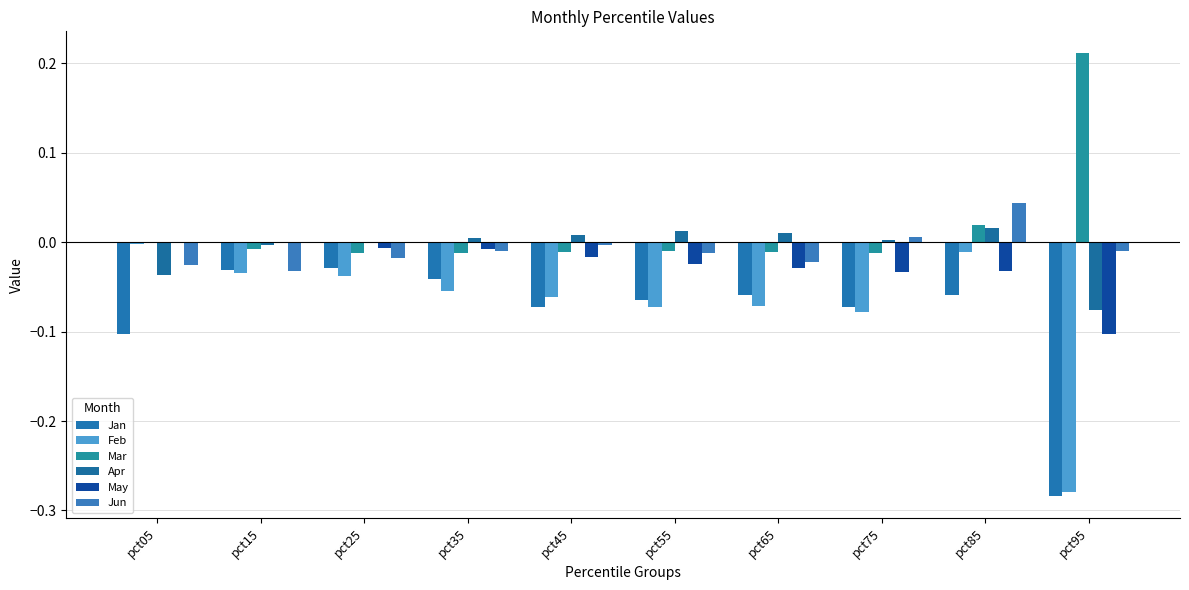

Reading left to right, what are all the values shown in this chart?

Jan: pct05=-0.1	pct15=-0.0	pct25=-0.0	pct35=-0.0	pct45=-0.1	pct55=-0.1	pct65=-0.1	pct75=-0.1	pct85=-0.1	pct95=-0.3
Feb: pct05=-0.0	pct15=-0.0	pct25=-0.0	pct35=-0.1	pct45=-0.1	pct55=-0.1	pct65=-0.1	pct75=-0.1	pct85=-0.0	pct95=-0.3
Mar: pct05=0.0	pct15=-0.0	pct25=-0.0	pct35=-0.0	pct45=-0.0	pct55=-0.0	pct65=-0.0	pct75=-0.0	pct85=0.0	pct95=0.2
Apr: pct05=-0.0	pct15=-0.0	pct25=0.0	pct35=0.0	pct45=0.0	pct55=0.0	pct65=0.0	pct75=0.0	pct85=0.0	pct95=-0.1
May: pct05=0.0	pct15=-0.0	pct25=-0.0	pct35=-0.0	pct45=-0.0	pct55=-0.0	pct65=-0.0	pct75=-0.0	pct85=-0.0	pct95=-0.1
Jun: pct05=-0.0	pct15=-0.0	pct25=-0.0	pct35=-0.0	pct45=-0.0	pct55=-0.0	pct65=-0.0	pct75=0.0	pct85=0.0	pct95=-0.0